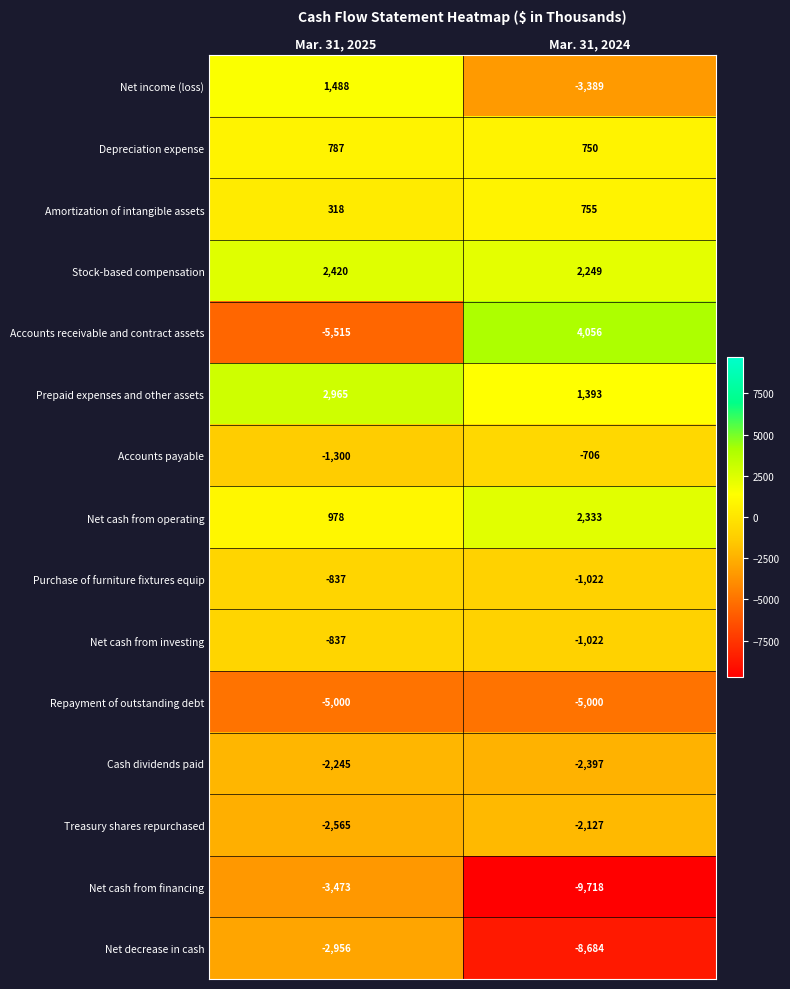

Reading left to right, extract all data points from this chart.

Net income (loss): Mar. 31, 2025=1488	Mar. 31, 2024=-3389
Depreciation expense: Mar. 31, 2025=787	Mar. 31, 2024=750
Amortization of intangible assets: Mar. 31, 2025=318	Mar. 31, 2024=755
Stock-based compensation: Mar. 31, 2025=2420	Mar. 31, 2024=2249
Accounts receivable and contract assets: Mar. 31, 2025=-5515	Mar. 31, 2024=4056
Prepaid expenses and other assets: Mar. 31, 2025=2965	Mar. 31, 2024=1393
Accounts payable: Mar. 31, 2025=-1300	Mar. 31, 2024=-706
Net cash from operating: Mar. 31, 2025=978	Mar. 31, 2024=2333
Purchase of furniture fixtures equip: Mar. 31, 2025=-837	Mar. 31, 2024=-1022
Net cash from investing: Mar. 31, 2025=-837	Mar. 31, 2024=-1022
Repayment of outstanding debt: Mar. 31, 2025=-5000	Mar. 31, 2024=-5000
Cash dividends paid: Mar. 31, 2025=-2245	Mar. 31, 2024=-2397
Treasury shares repurchased: Mar. 31, 2025=-2565	Mar. 31, 2024=-2127
Net cash from financing: Mar. 31, 2025=-3473	Mar. 31, 2024=-9718
Net decrease in cash: Mar. 31, 2025=-2956	Mar. 31, 2024=-8684